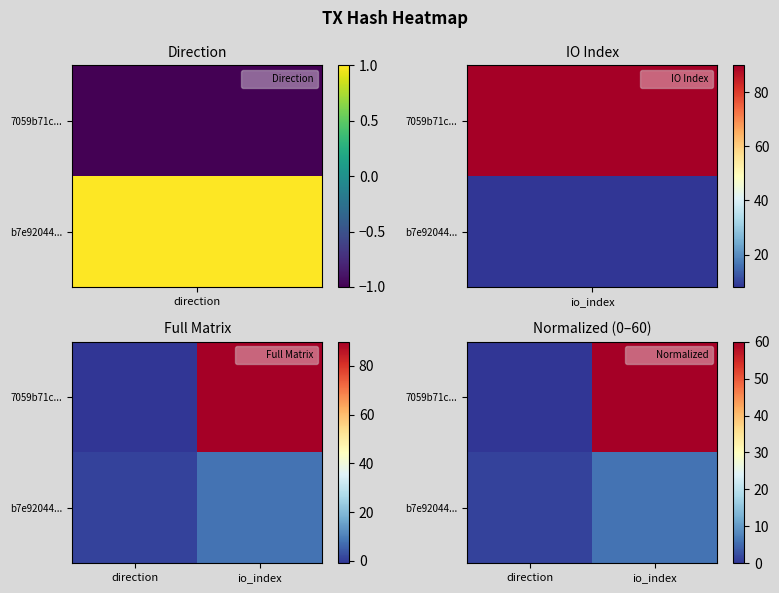

Is it true that 7059b71c... equals 0.0 at direction?

True